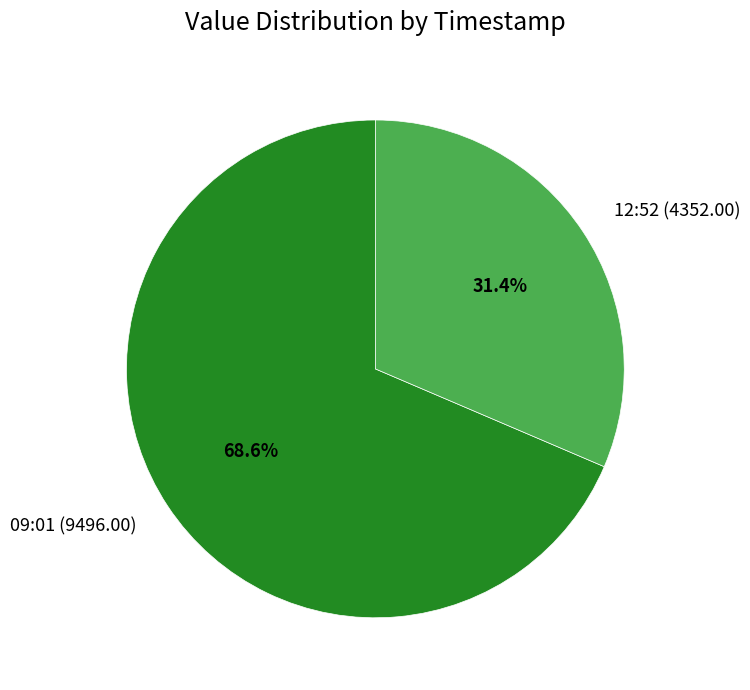

Which slice is the largest?

09:01 (9496.00)